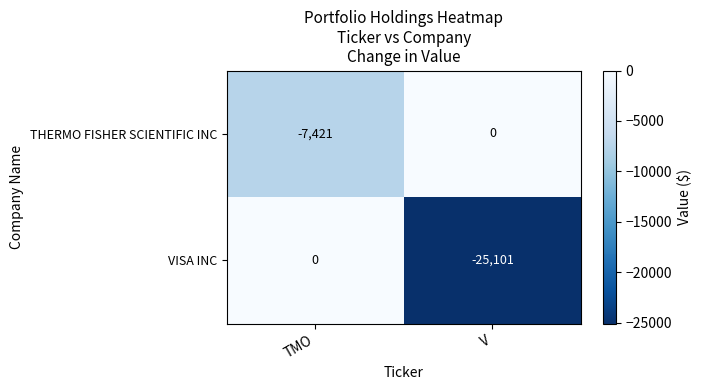

What is the minimum value shown in the chart?

-25101